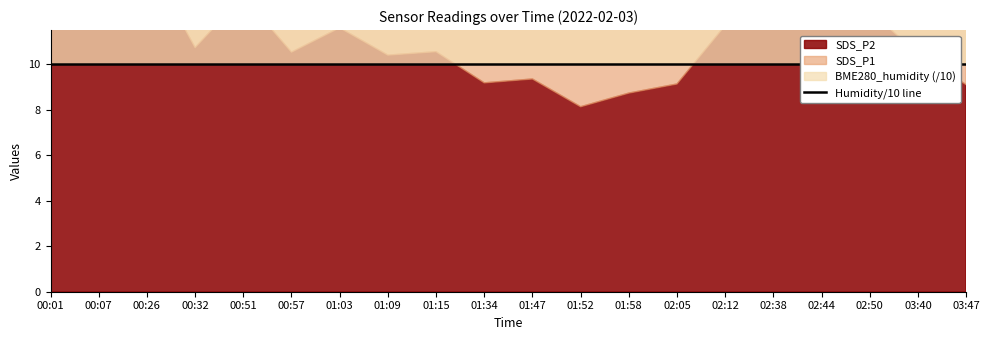

What is the label of the 8th point from the left?

01:09